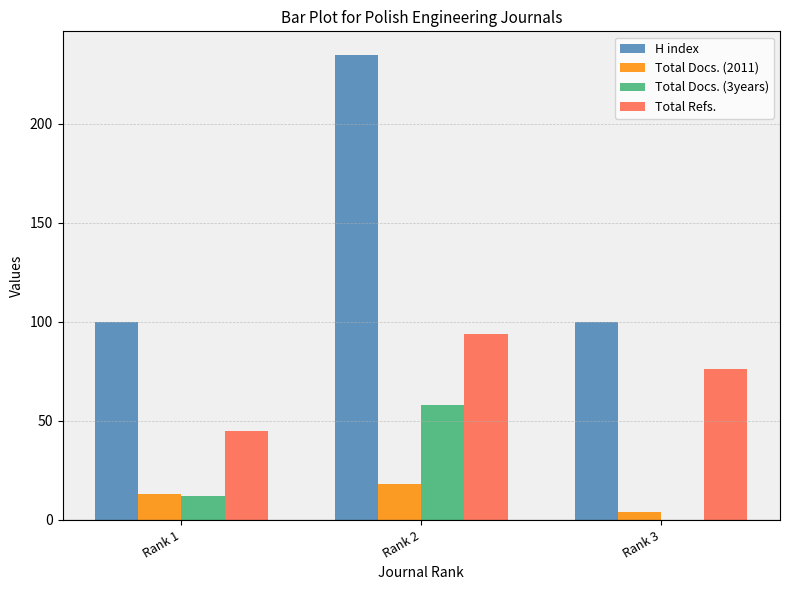

True or false: H index has a value of 115 at Rank 2.

False